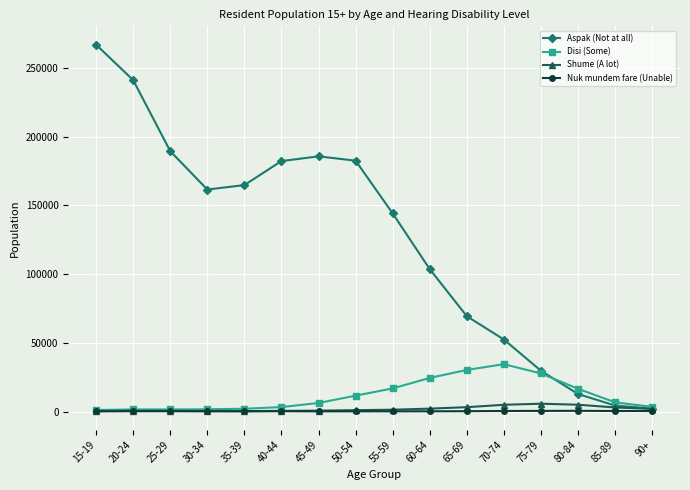

What is the label of the 13th point from the left?

75-79